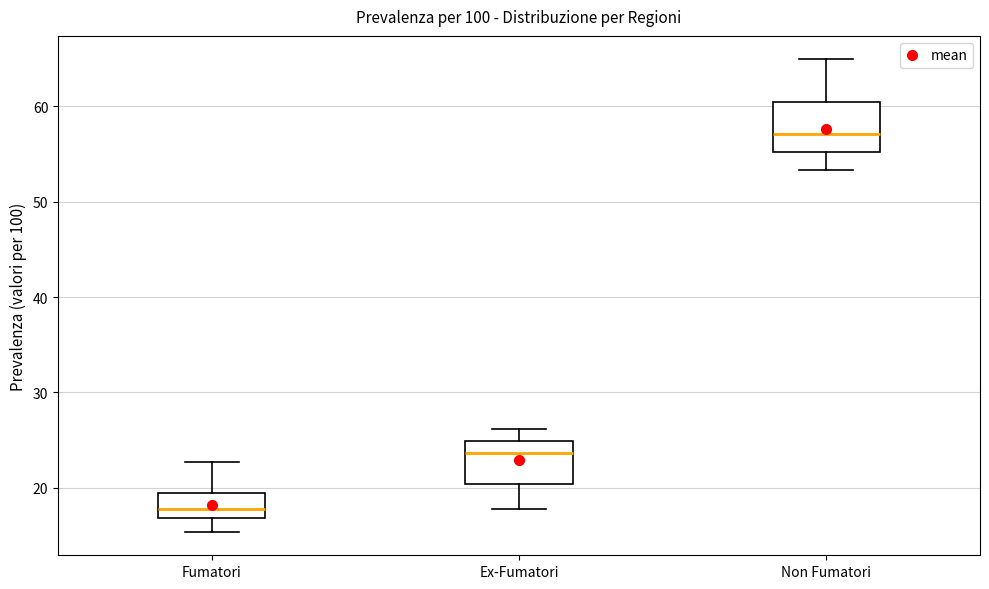

Where is the upper edge of the box for Fumatori on the y-axis? The values are not printed on the chart, so give them approximately, as read against the axis.

20